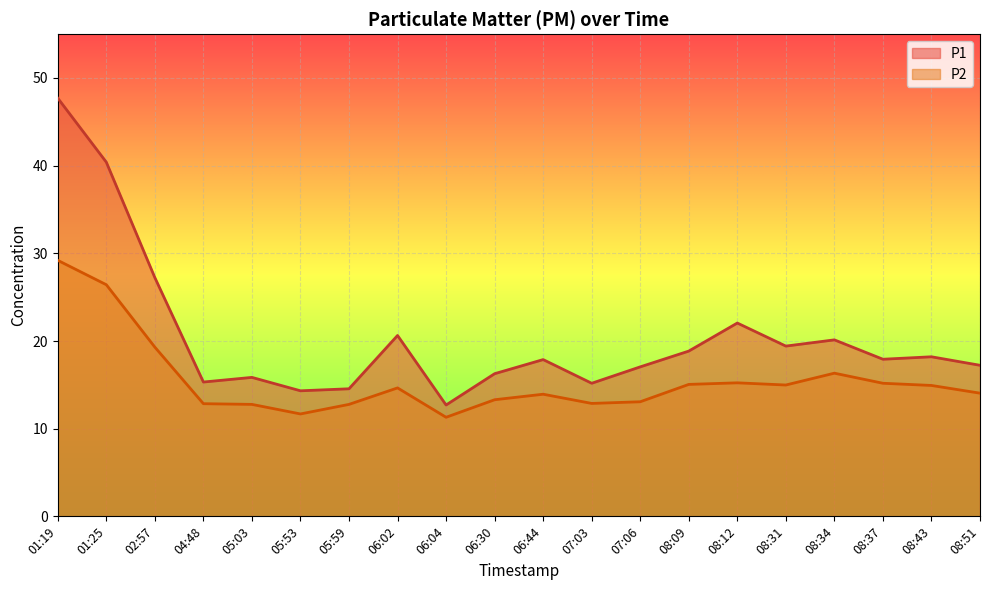

At which label is P1 closest to 30?

02:57